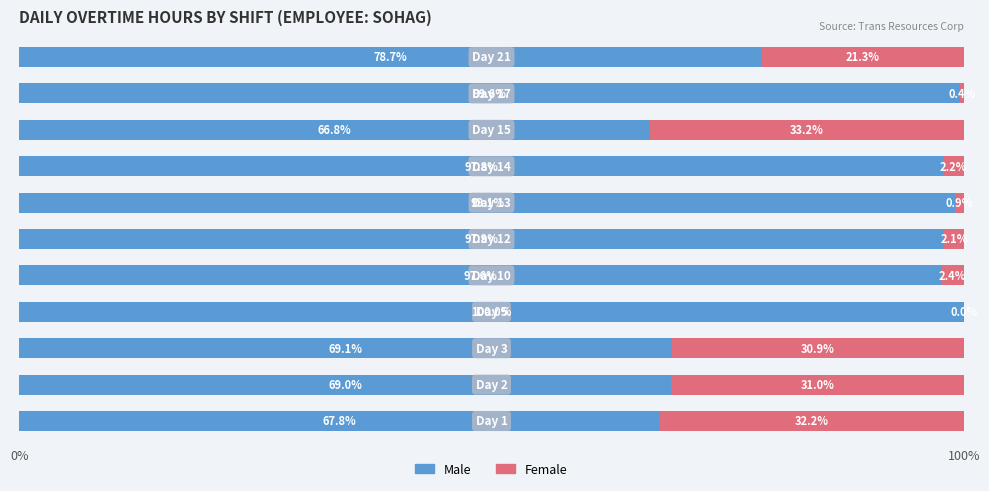

What are all the series names shown in the legend?

Male, Female